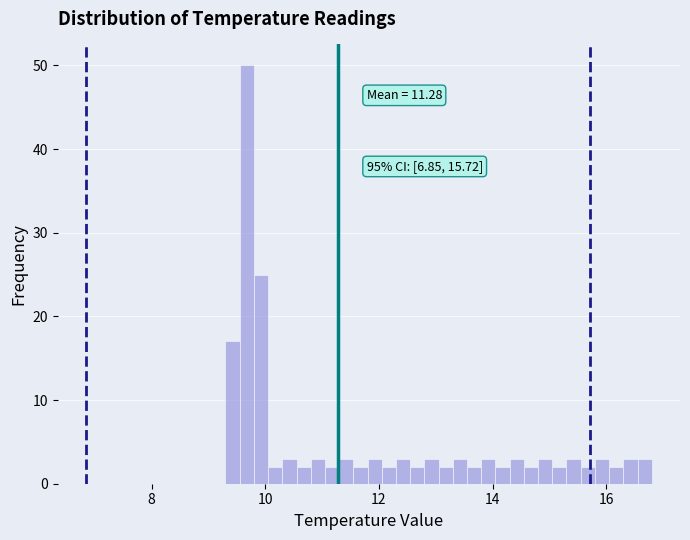

Around what value on the x-axis is the tallest bar? Give the approximate position of its centre, as read against the axis.

9.6